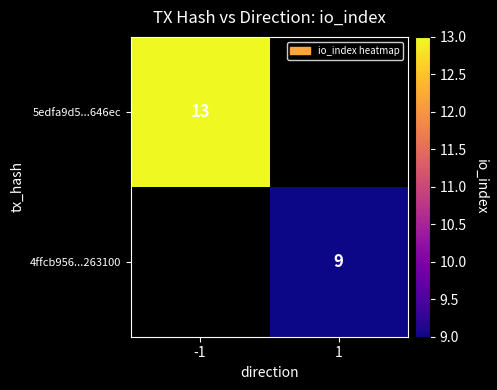

Is the value of 4ffcb956...263100 at 1 greater than the value of 5edfa9d5...646ec at -1?

No